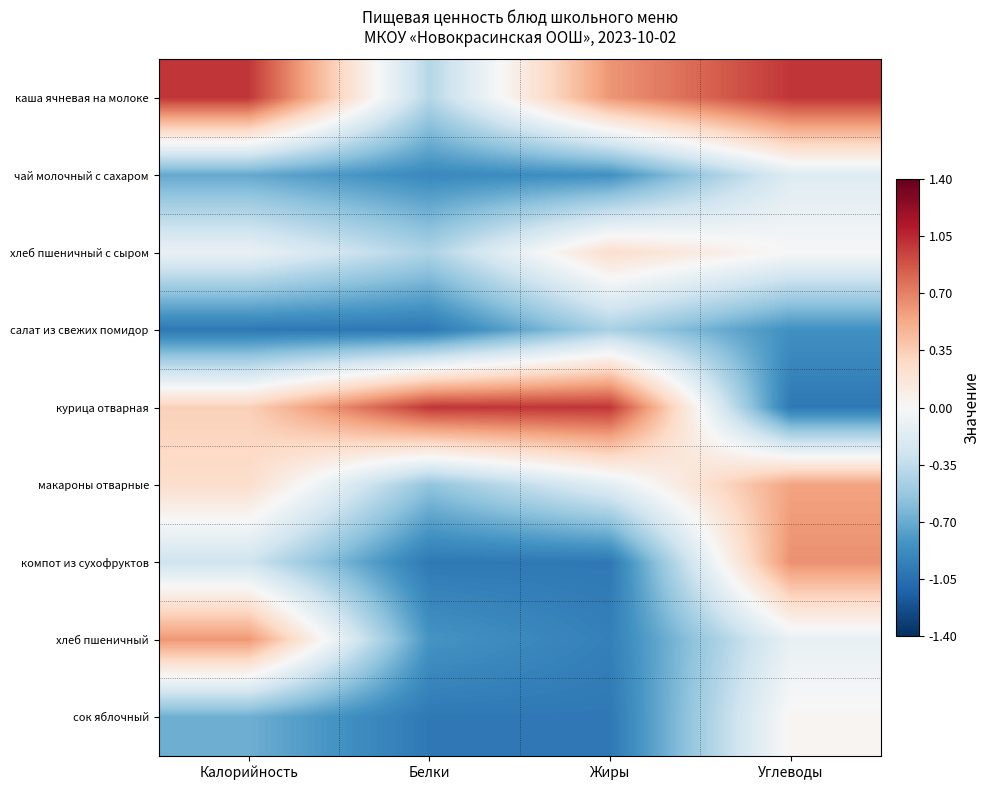

What is the total value across all series at Калорийность?

-0.6